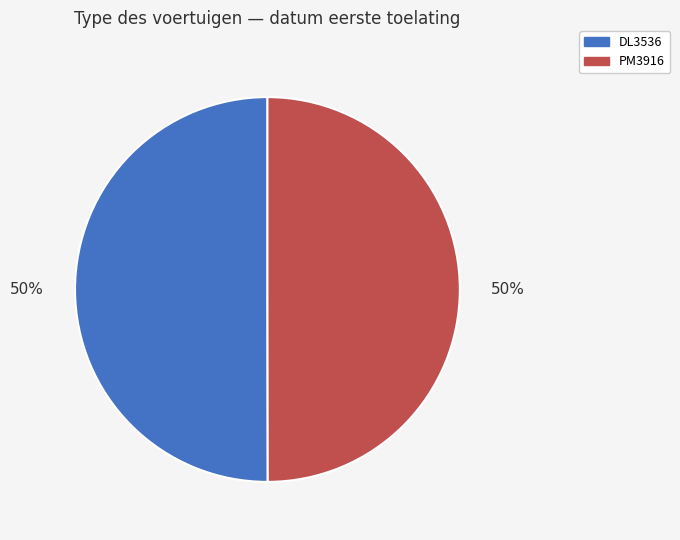

The DL3536 slice represents 41% of the pie. True or false?

False